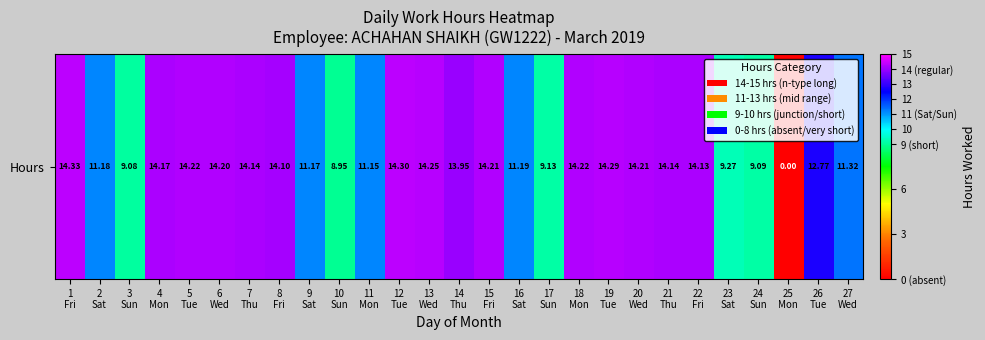

What is the ratio of the value at 13
Wed to the value at 26
Tue?

1.1